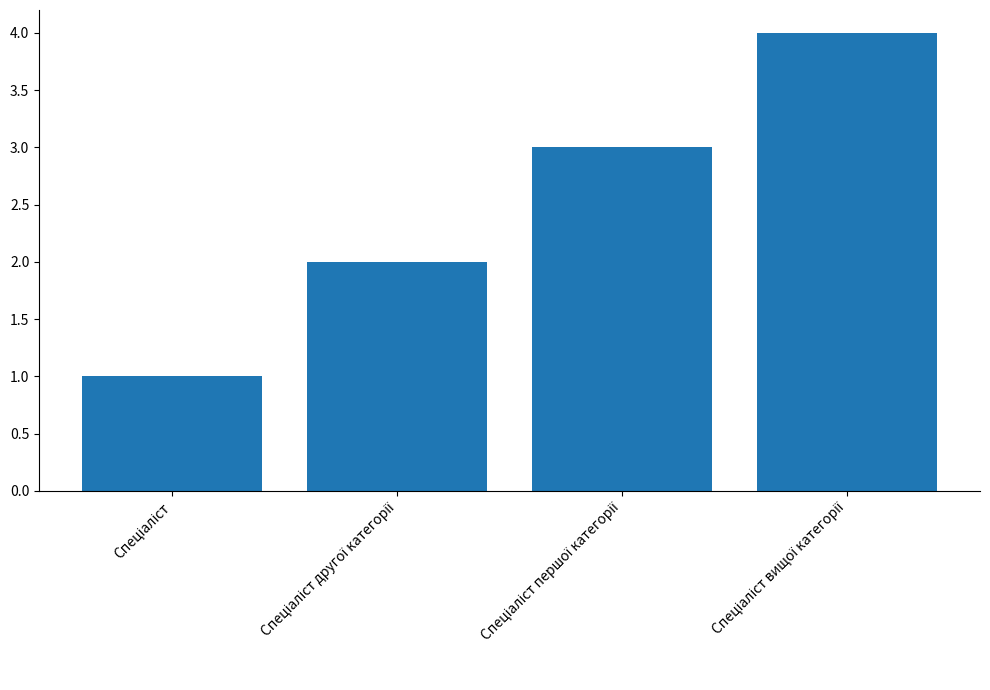

What is the greatest value displayed?

4